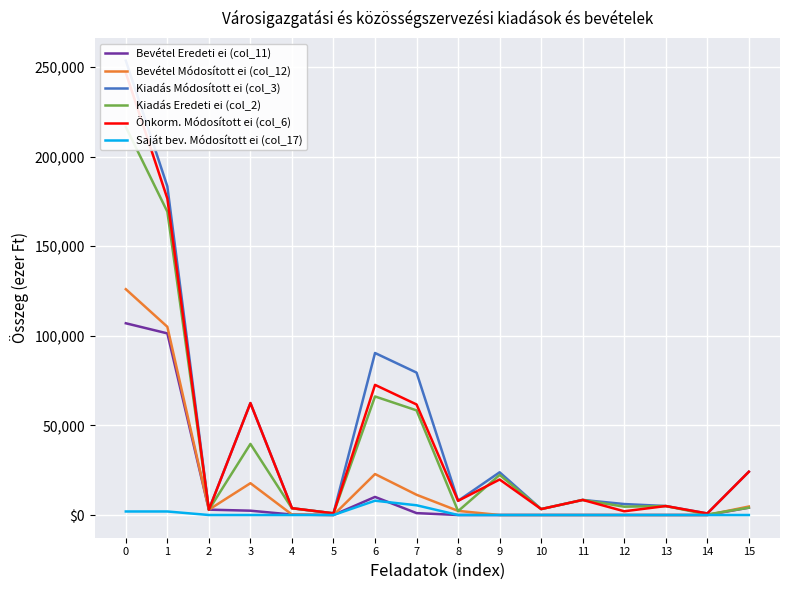

What is the maximum value shown in the chart?

253516